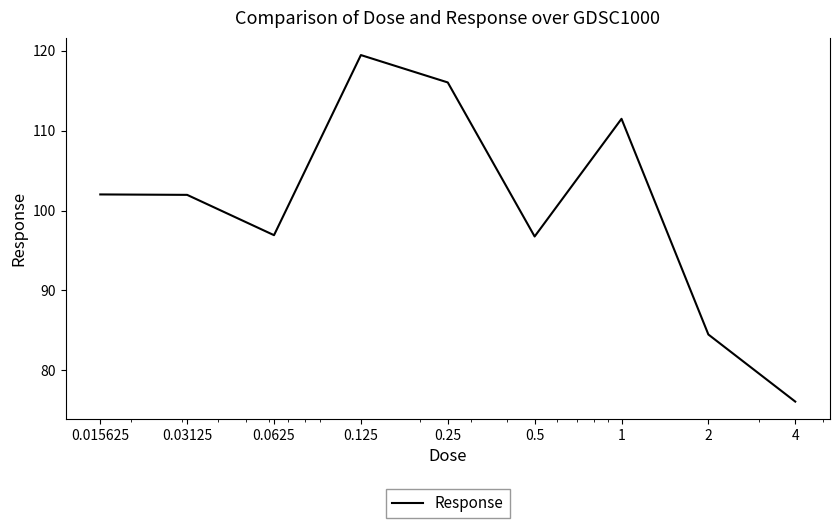

What is the greatest value displayed?

119.5